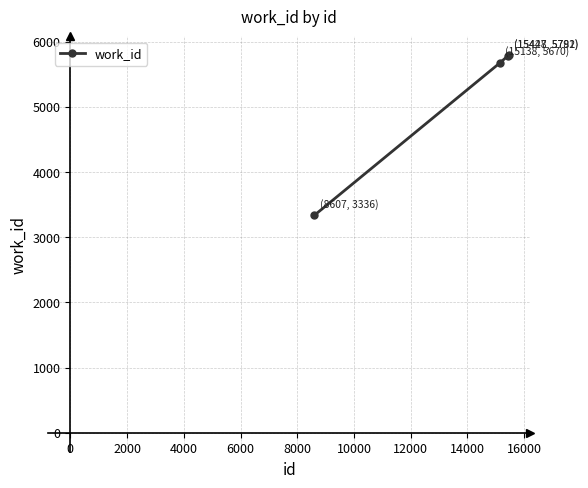

What is the difference between the maximum and minimum values?

2455